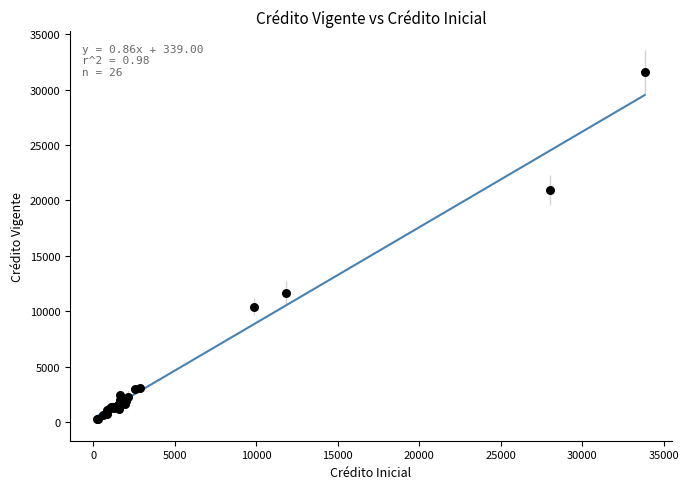

What Y value in the scatter plot is closest to 15916?

11668.2